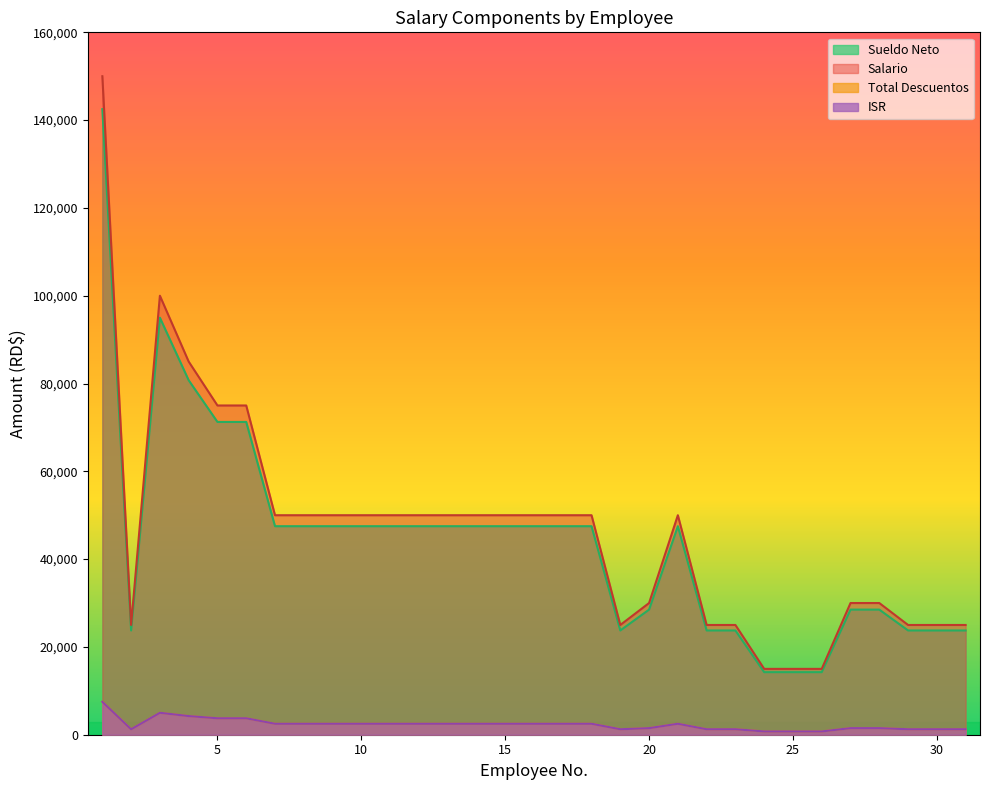

The value of Salario at 9 is 31071. True or false?

False